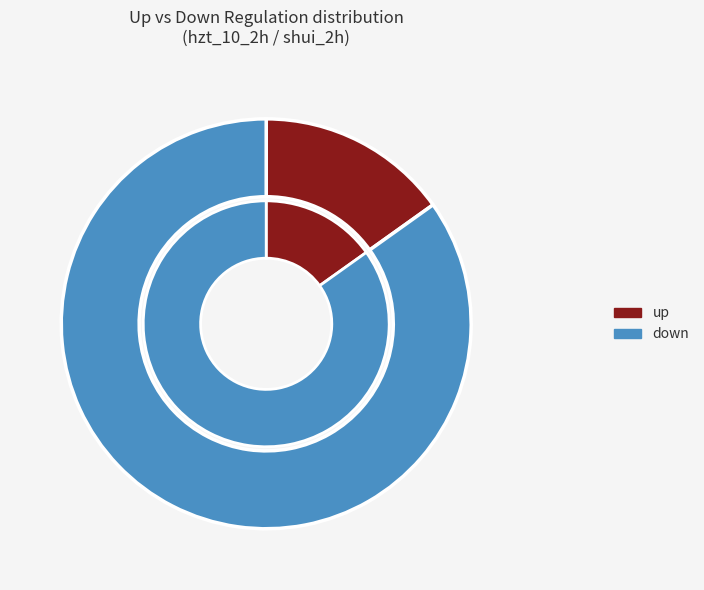

Which series has the widest spread of values?

down